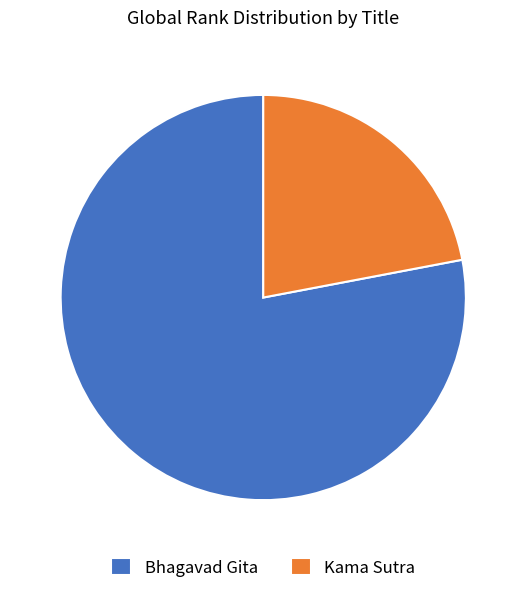

Which category has the smallest portion of the pie?

Kama Sutra